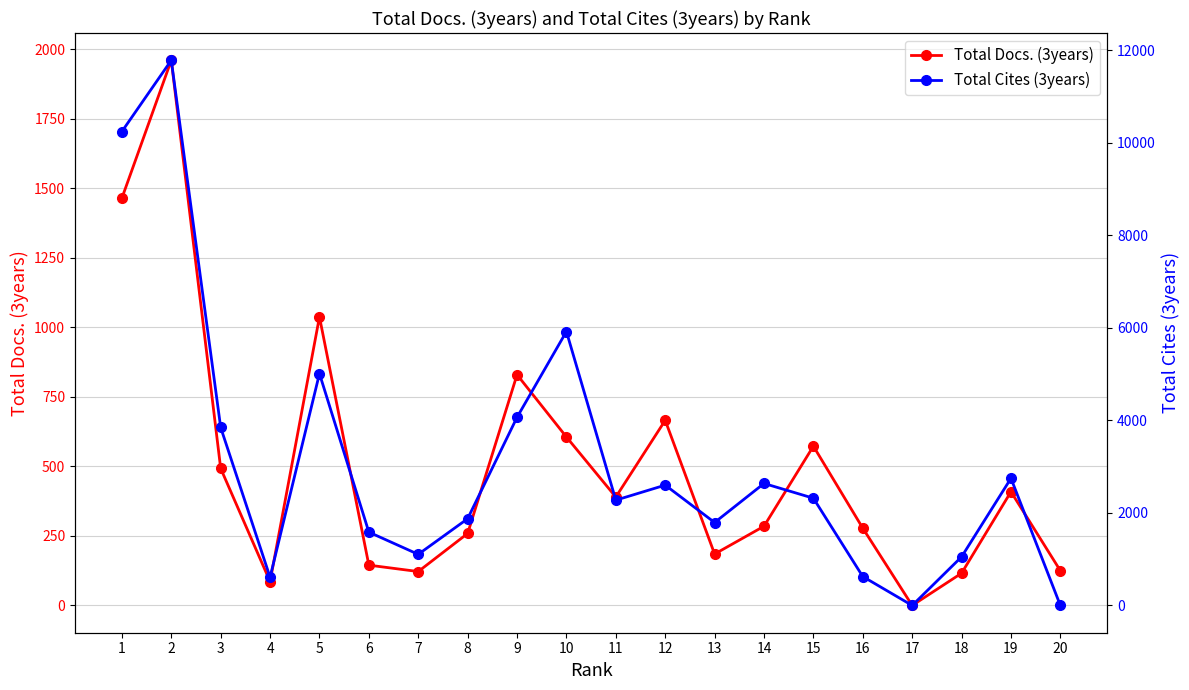

True or false: Total Cites (3years) and Total Docs. (3years) cross at least once.

True